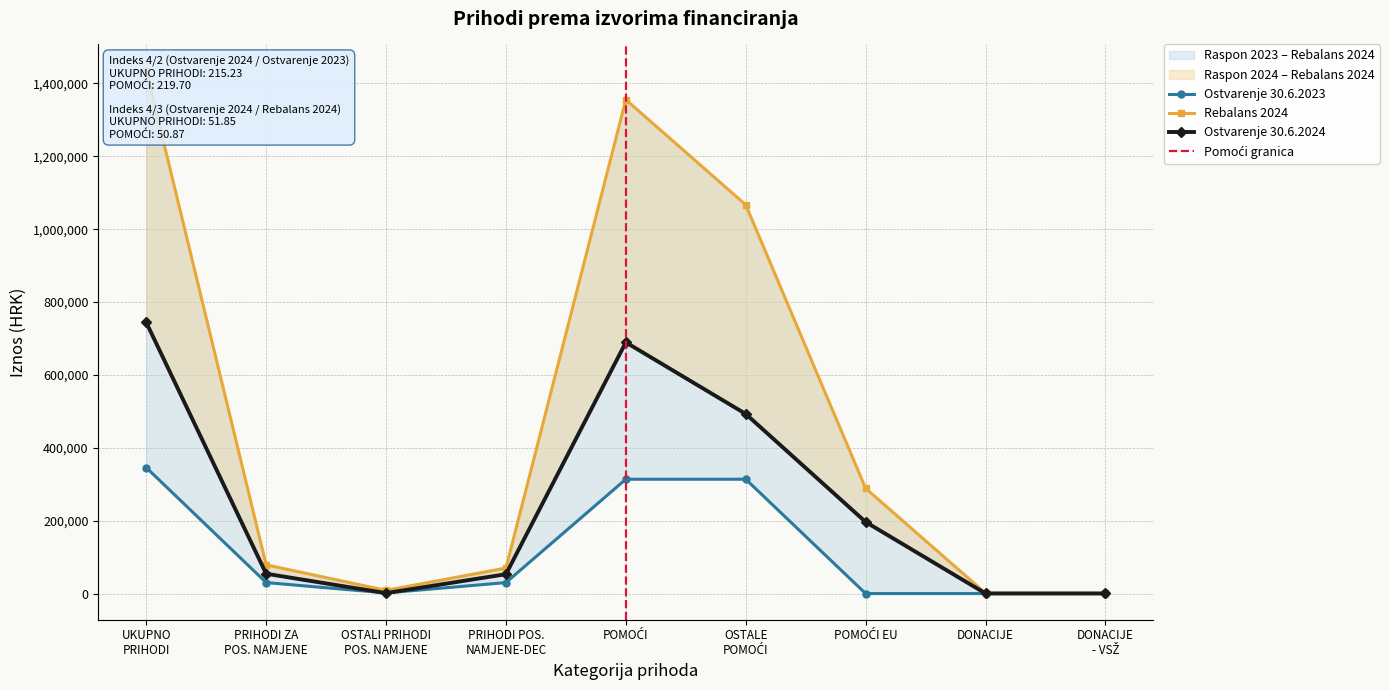

List the series in order of their peak value, highest first.

Rebalans 2024, Ostvarenje 30.6.2024, Ostvarenje 30.6.2023